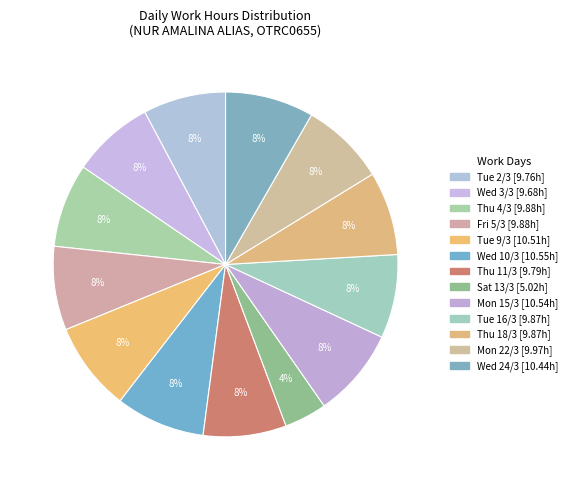

Is there any slice that represents more than half of the pie?

No